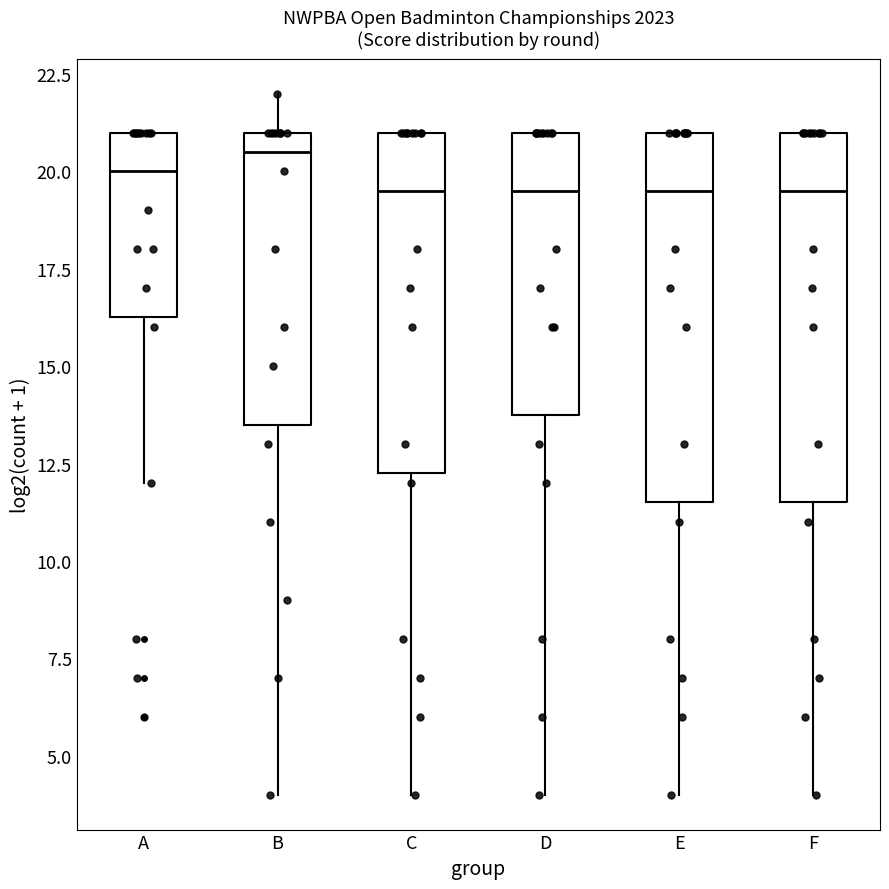

Where is the upper edge of the box for B on the y-axis? The values are not printed on the chart, so give them approximately, as read against the axis.

21.0